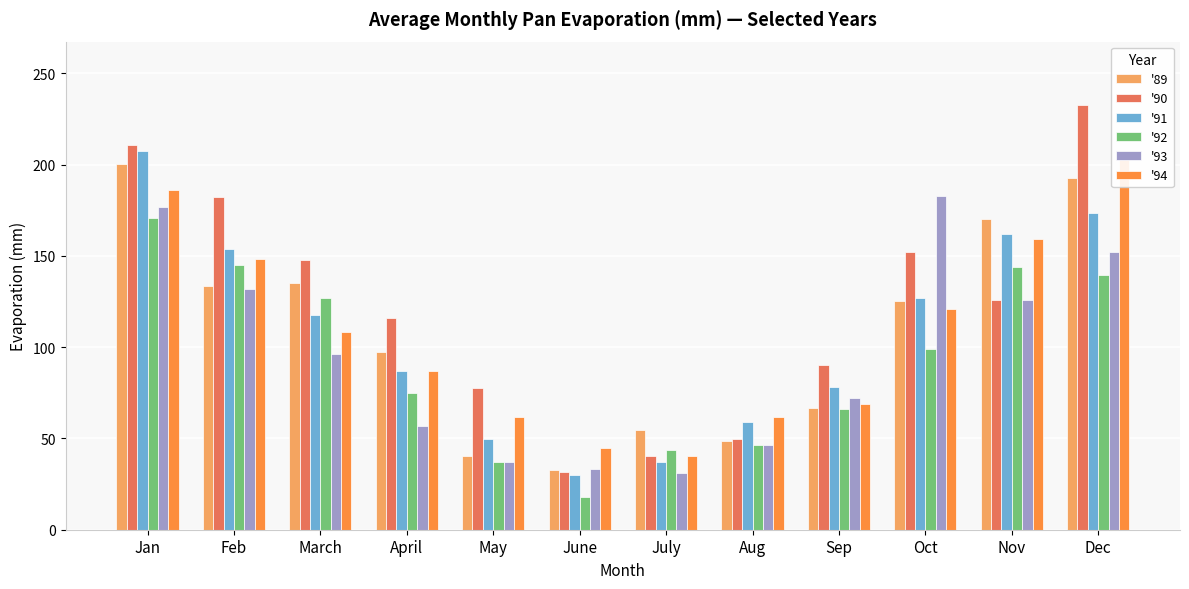

List the series in order of their peak value, lowest first.

'92, '93, '89, '91, '94, '90